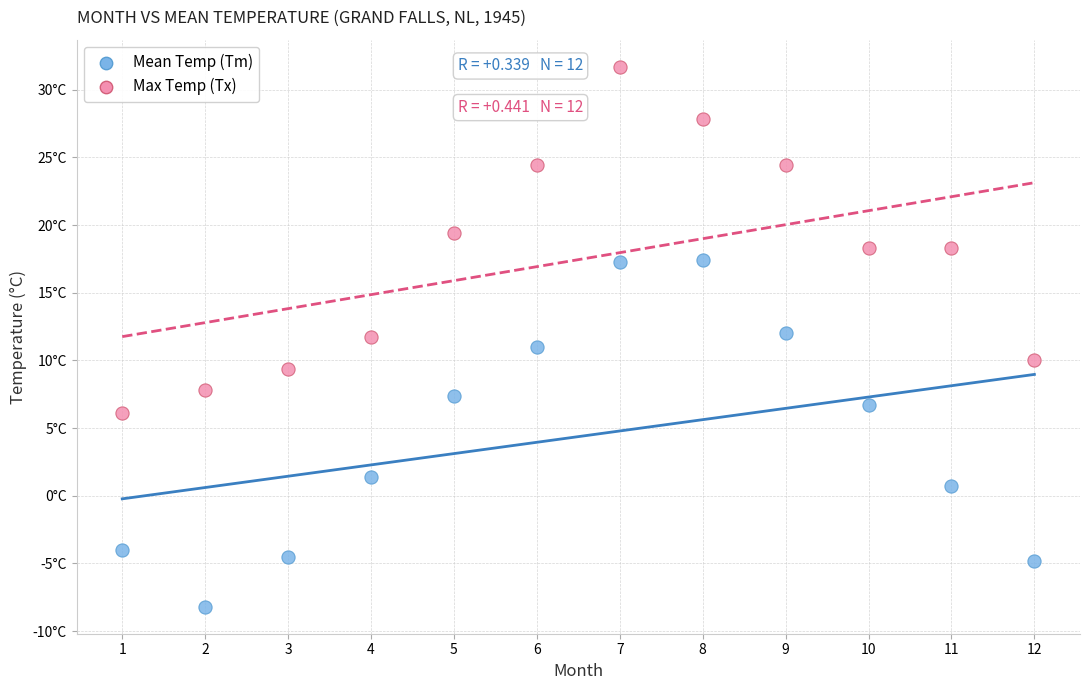

What are all the series names shown in the legend?

Mean Temp (Tm), Max Temp (Tx)